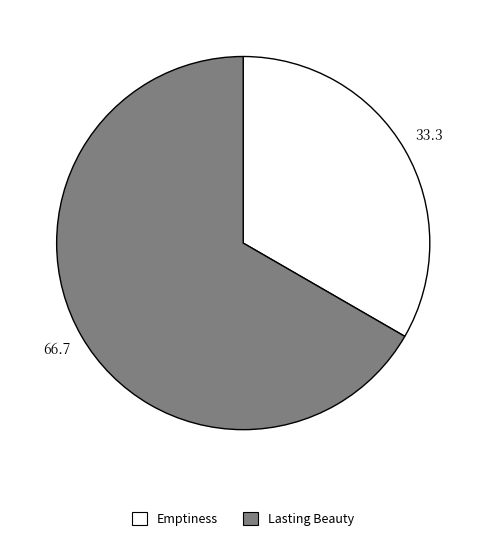

The Lasting Beauty slice represents 67% of the pie. True or false?

True